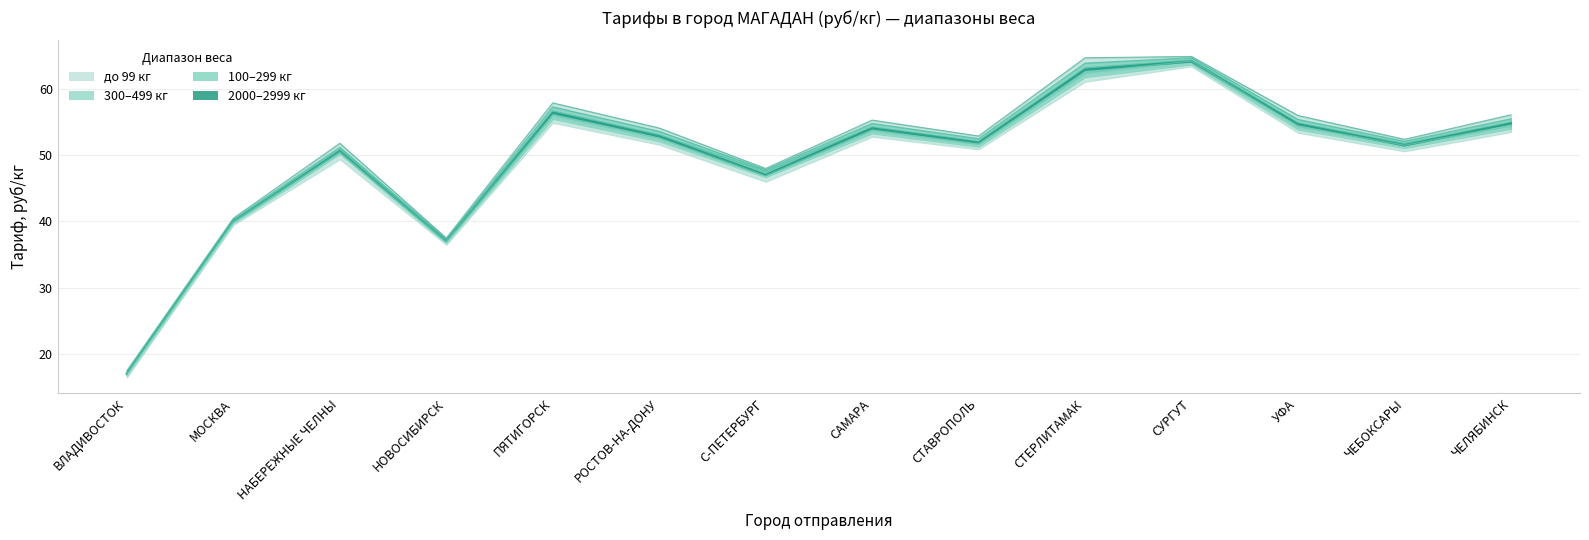

What is the greatest value displayed?

64.9